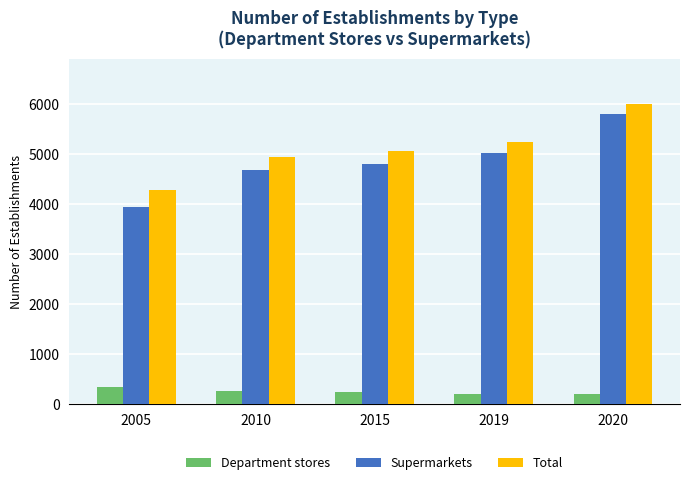

Count the number of data series in this chart.

3